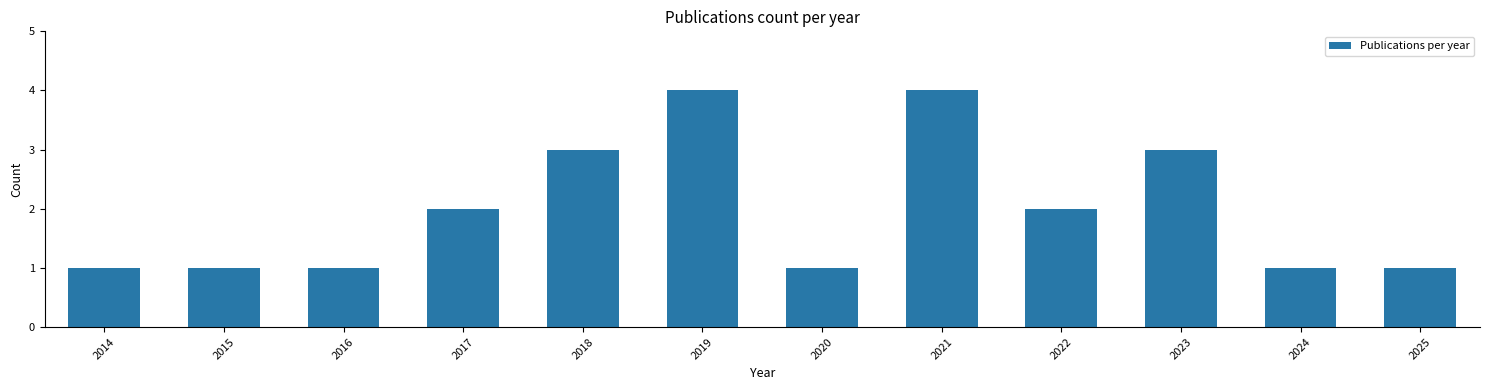

Reading left to right, list all the values displayed in this chart.

2014=1	2015=1	2016=1	2017=2	2018=3	2019=4	2020=1	2021=4	2022=2	2023=3	2024=1	2025=1